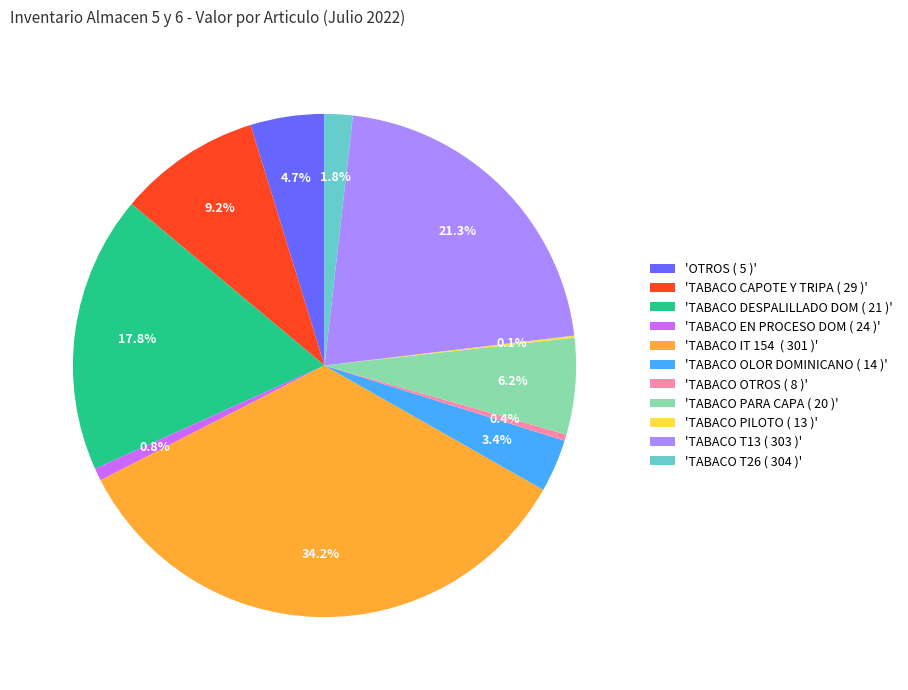

Does 'TABACO T26 ( 304 )' account for over 50% of the chart?

No